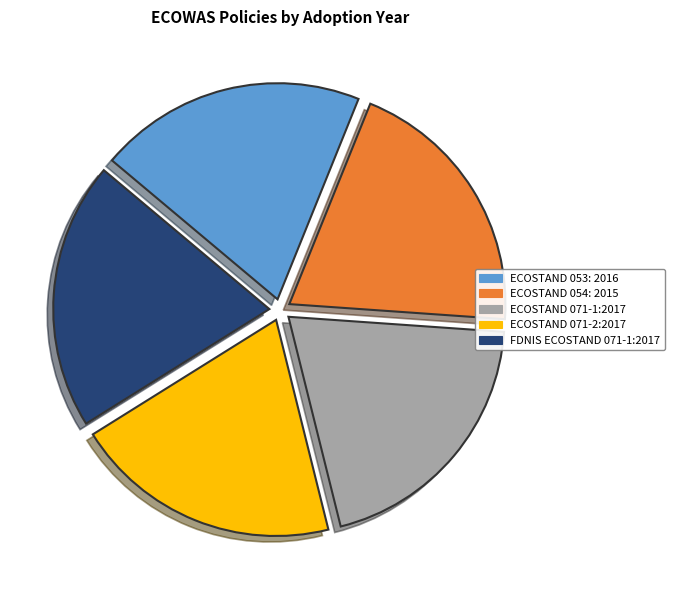

Is there any slice that represents more than half of the pie?

No